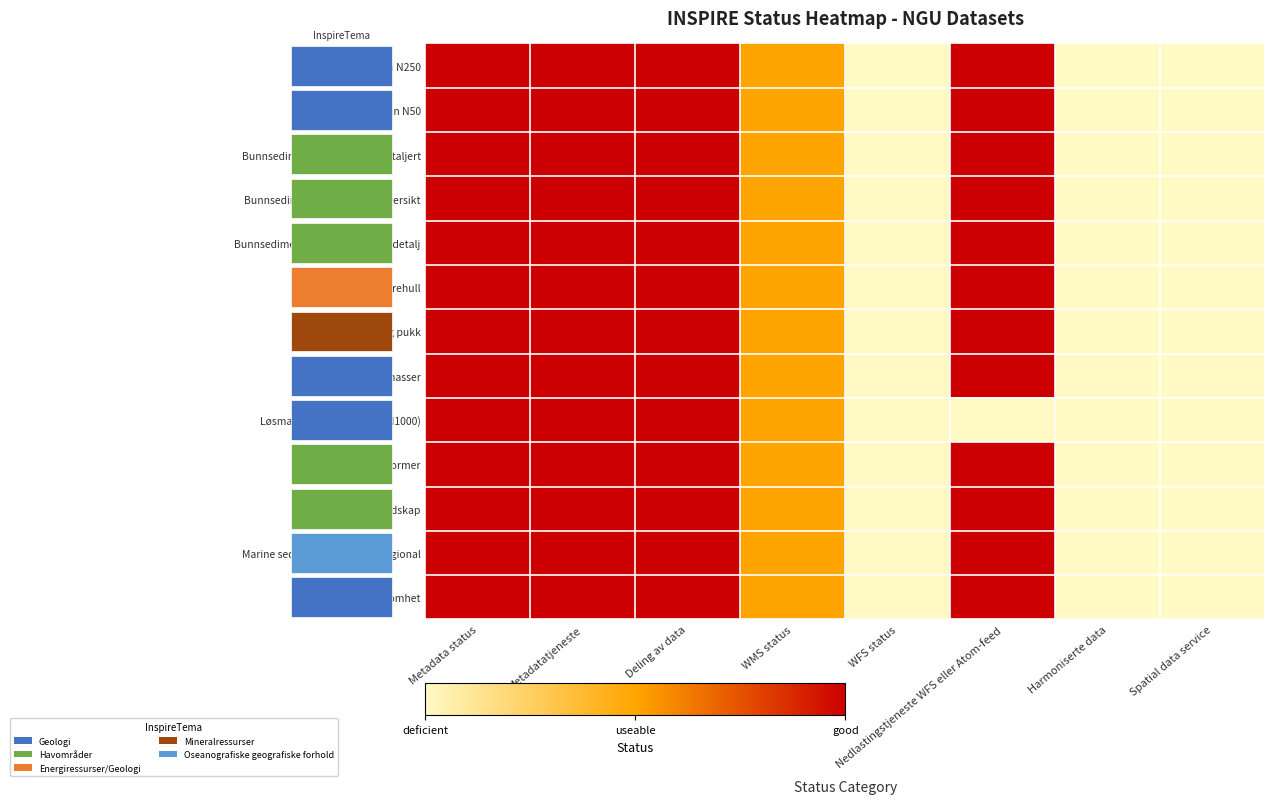

List the series in order of their peak value, highest first.

Berggrunn N250, Berggrunn N50, Bunnsedimenter (dannelse) detaljert, Bunnsedimenter (dannelse) oversikt, Bunnsedimenter (kornstørrelse) detalj, Grunnvannsborehull, Grus og pukk, Løsmasser, Løsmasser forenklet kart (N1000), Marine landformer, Marine landskap, Marine sedimentasjonsmiljø regional, Radon aktsomhet